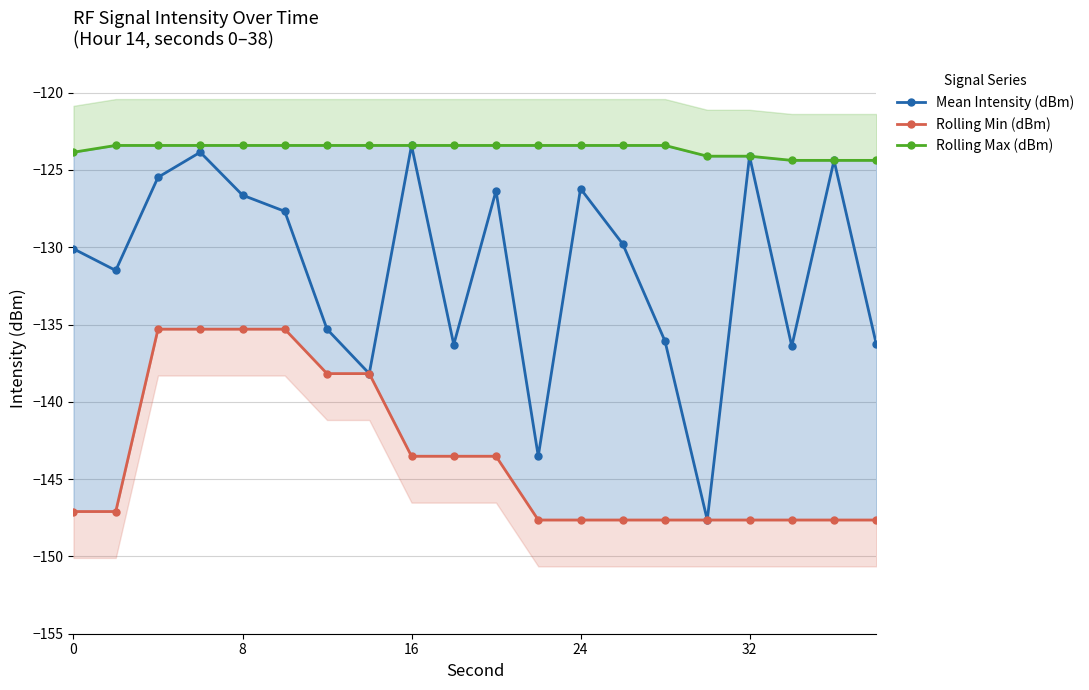

List the series in order of their overall mean, lowest first.

Rolling Min (dBm), Mean Intensity (dBm), Rolling Max (dBm)